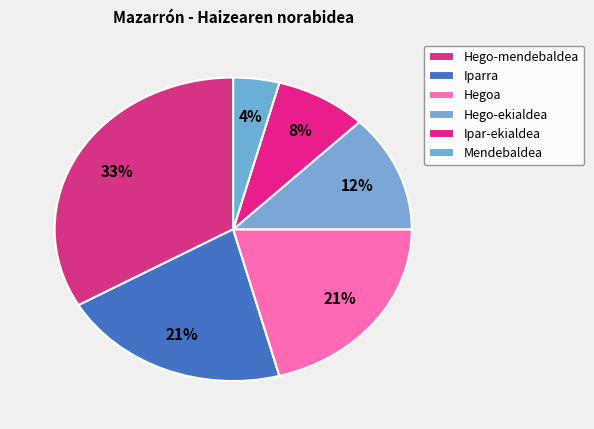

How many segments does this pie chart have?

6